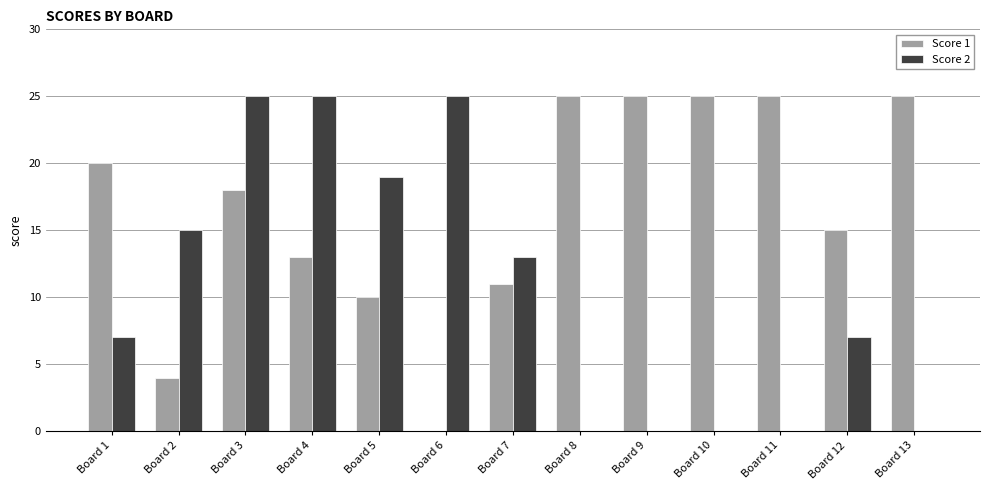

Reading right to left, transcribe all the data shown in this chart.

Score 1: Board 13=25	Board 12=15	Board 11=25	Board 10=25	Board 9=25	Board 8=25	Board 7=11	Board 6=0	Board 5=10	Board 4=13	Board 3=18	Board 2=4	Board 1=20
Score 2: Board 13=0	Board 12=7	Board 11=0	Board 10=0	Board 9=0	Board 8=0	Board 7=13	Board 6=25	Board 5=19	Board 4=25	Board 3=25	Board 2=15	Board 1=7